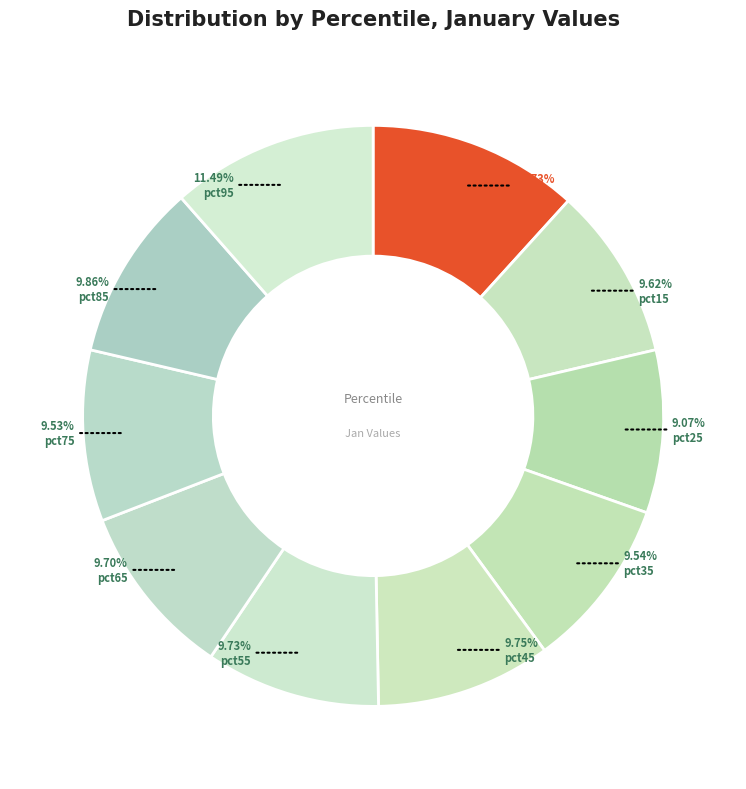

Count the number of slices in the pie.

10